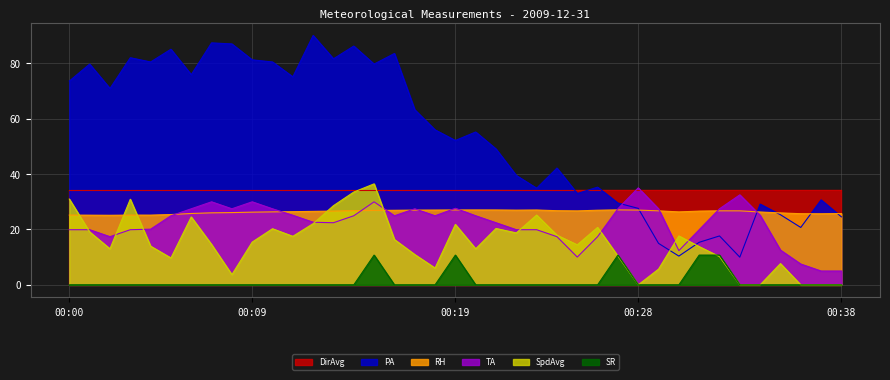

What is the maximum value shown in the chart?

90.0